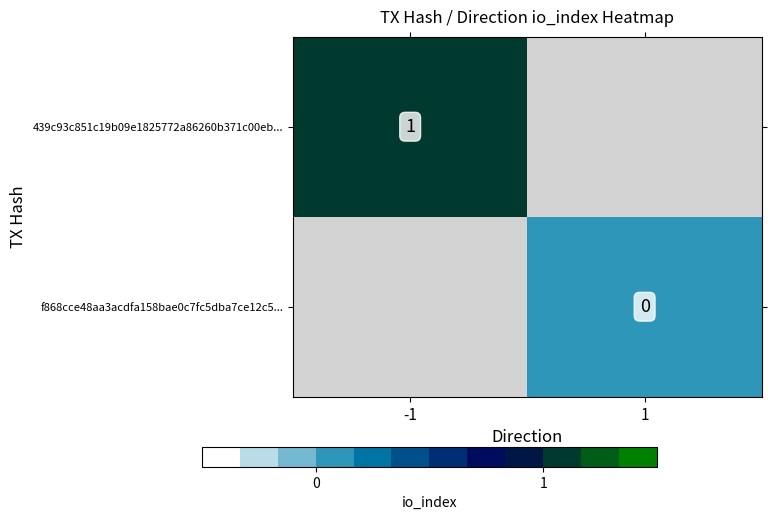

Is the value of f868cce48aa3acdfa158bae0c7fc5dba7ce12c5... at 1 greater than the value of 439c93c851c19b09e1825772a86260b371c00eb... at -1?

No